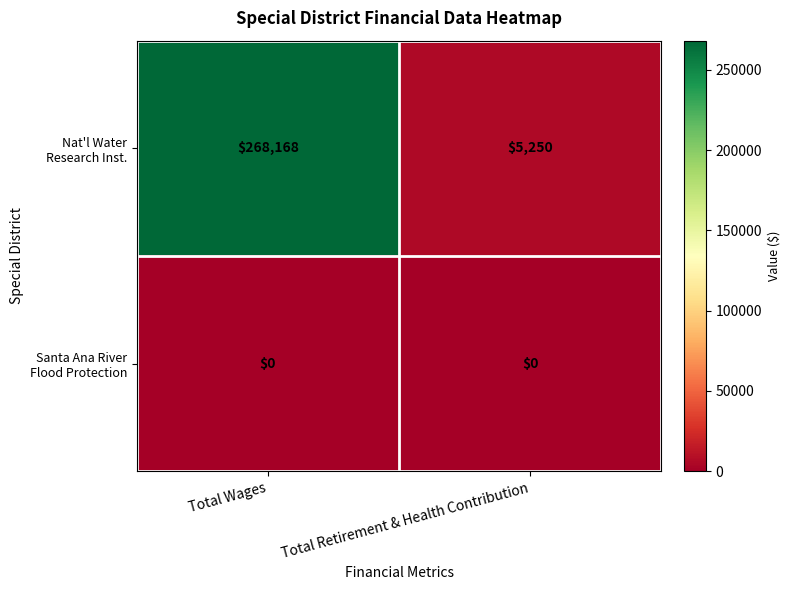

At which category is the sum across all series the highest?

Total Wages